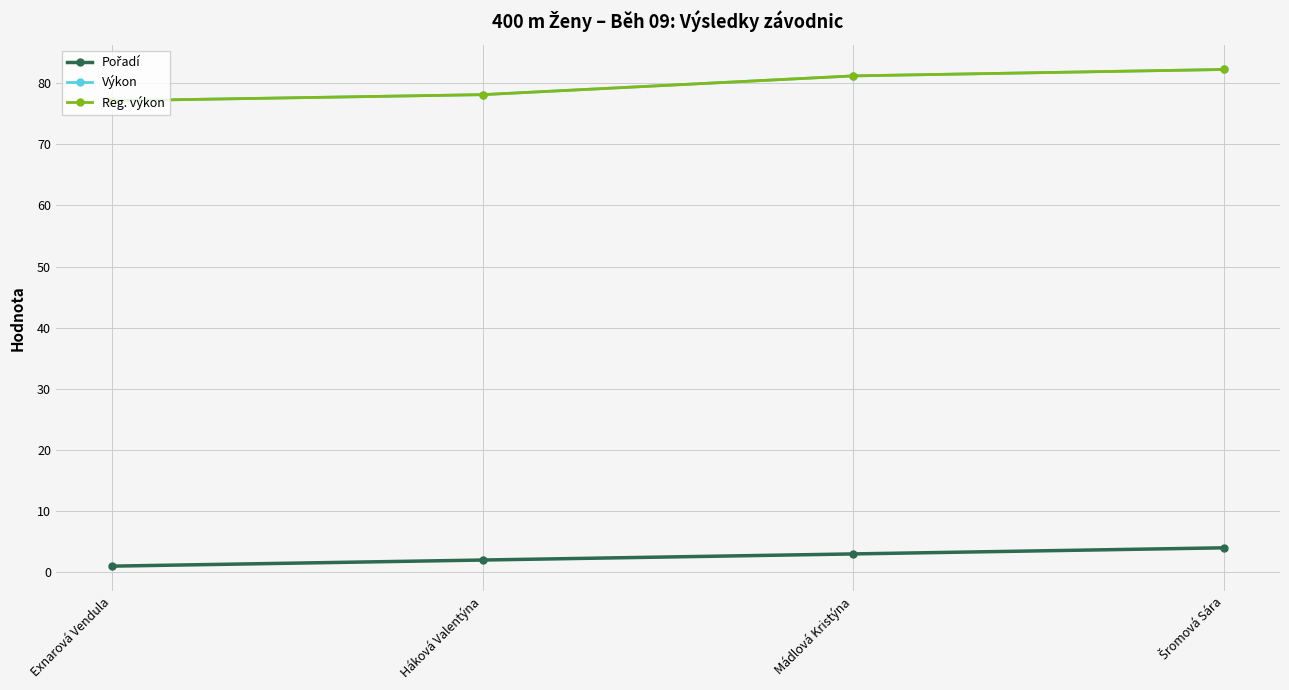

Where is Reg. výkon nearest to the value 79?

Háková Valentýna